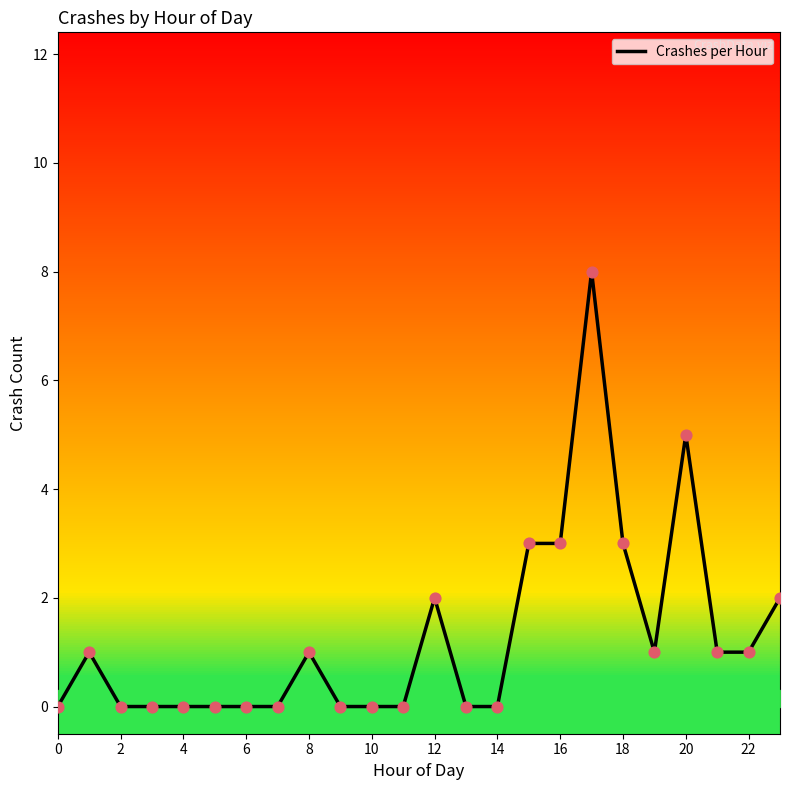

The value of Crashes per Hour at 14 is -3. True or false?

False